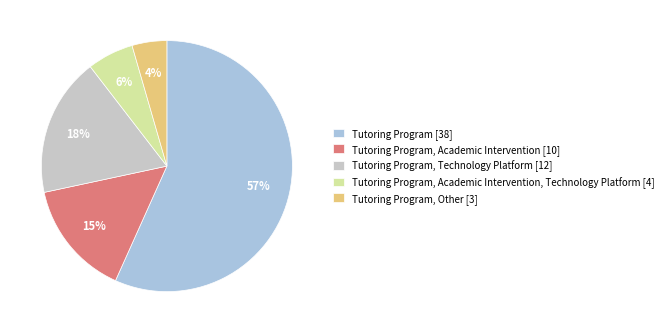

Between Tutoring Program, Academic Intervention [10] and Tutoring Program, Academic Intervention, Technology Platform [4], which is larger?

Tutoring Program, Academic Intervention [10]